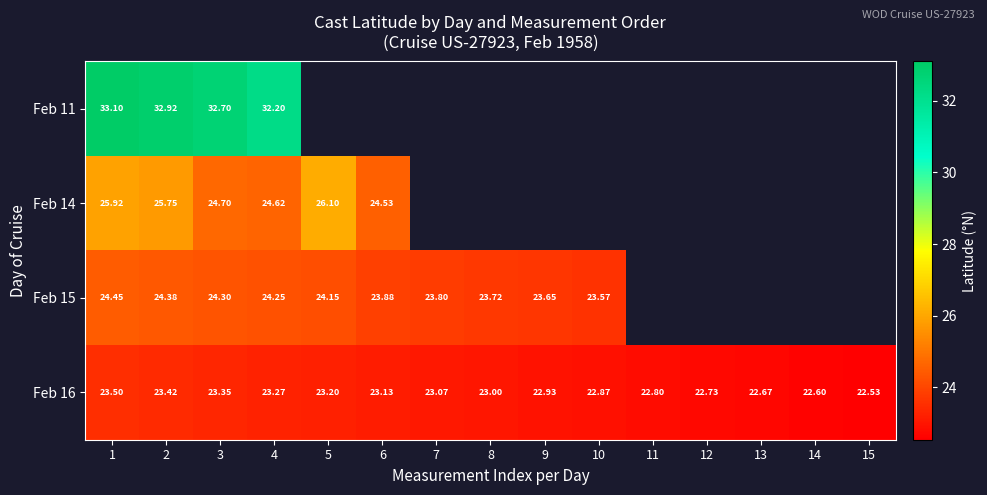

Which label corresponds to the largest value in the chart?

1